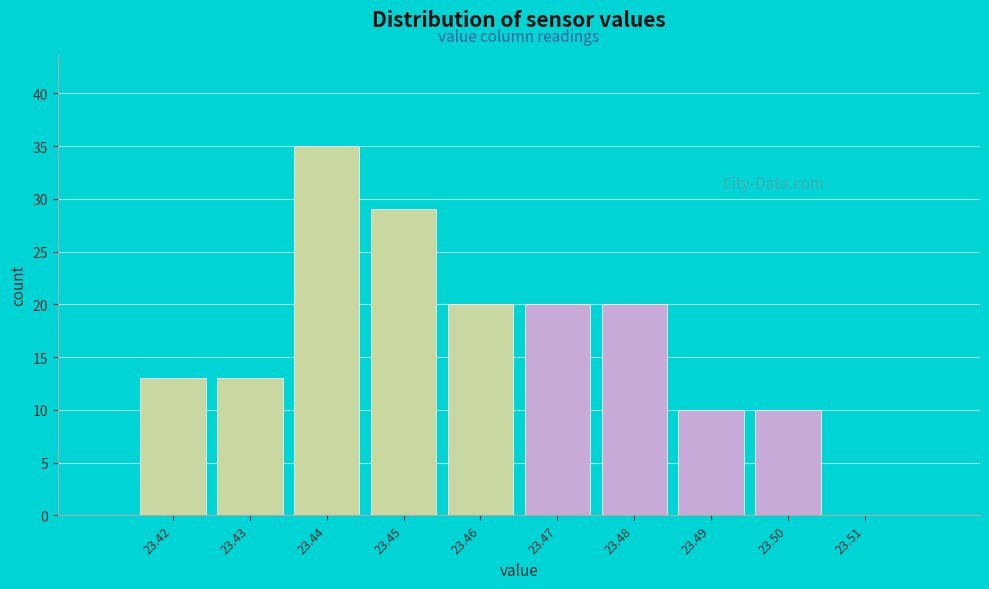

Over which range of the x-axis is the bar tallest?

23.435 to 23.445